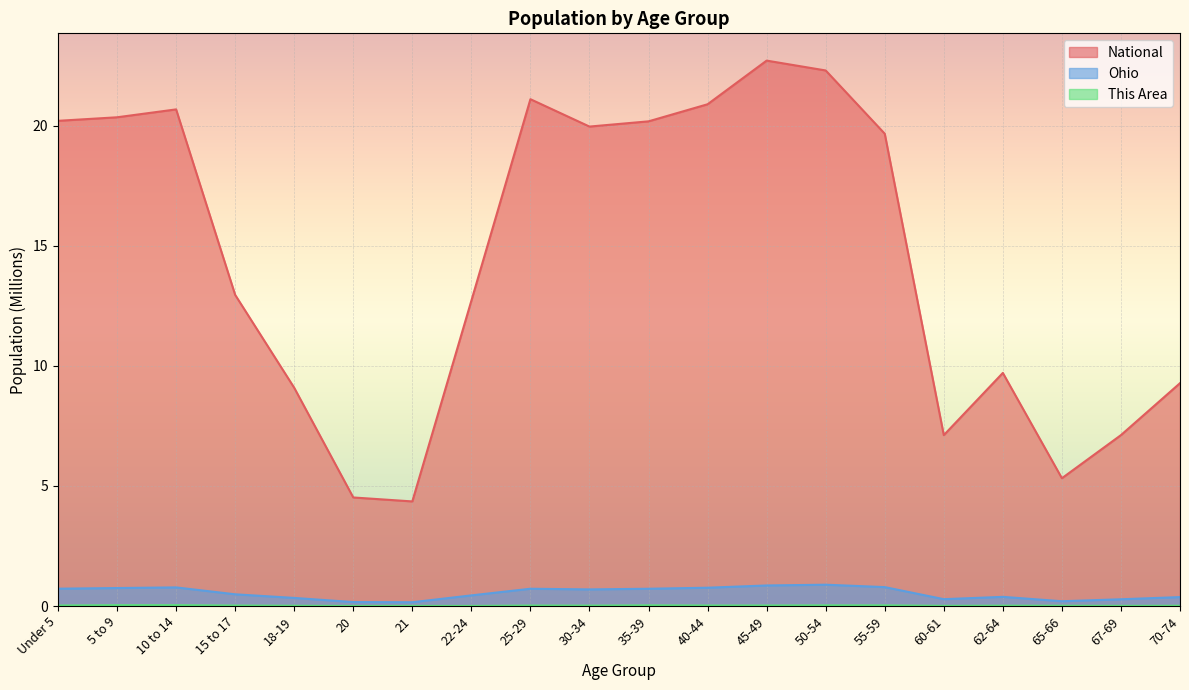

How many lines are shown in the chart?

3